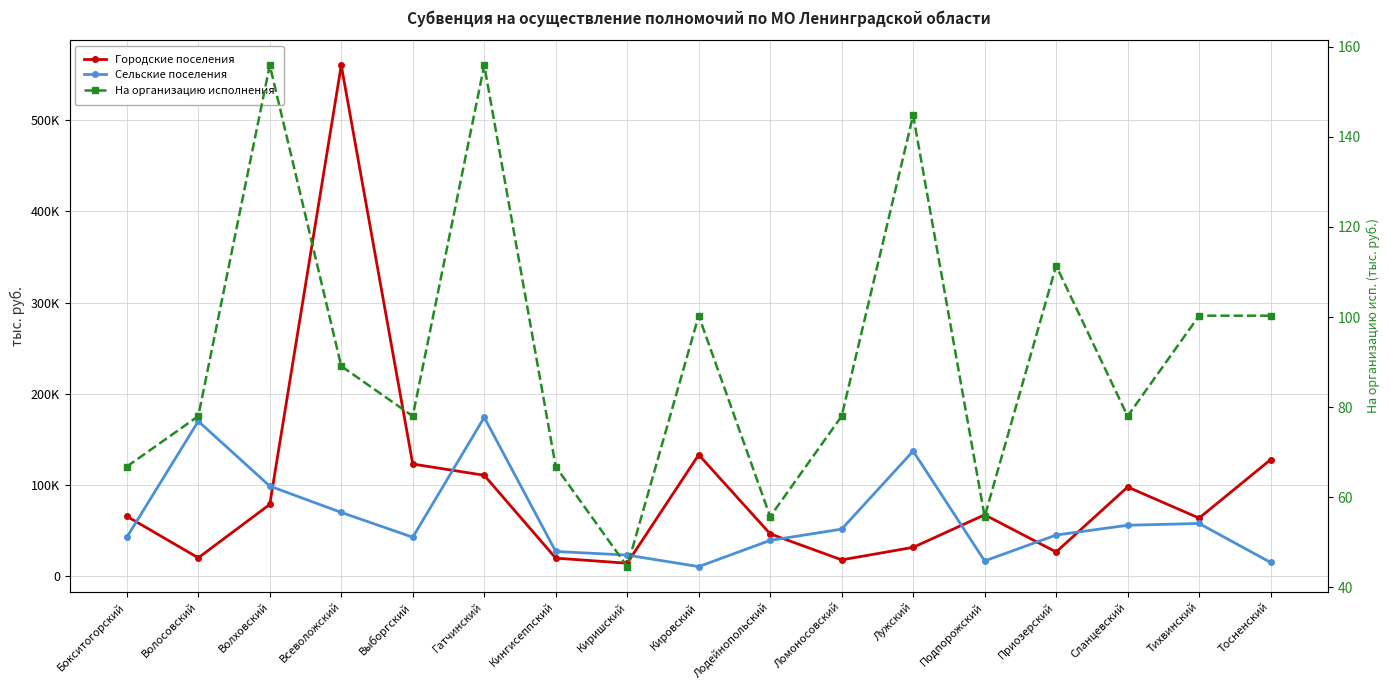

Reading left to right, transcribe all the data shown in this chart.

Городские поселения: 65859.9	20284.7	78823.1	560266.1	123125.4	110770.8	19970.6	14393.9	133271.5	46599.4	18058.4	31770.4	67477.0	26704.1	97954.9	63841.1	127917.1
Сельские поселения: 42844.1	170049.4	98932.7	70066.0	42873.1	174286.2	27292.2	23296.5	10682.4	39435.1	51754.8	137305.9	16894.0	45258.4	56011.7	57964.9	15216.3
На организацию исполнения: 66.8	78.0	155.9	89.1	78.0	155.9	66.8	44.6	100.3	55.7	78.0	144.8	55.7	111.4	78.0	100.3	100.3